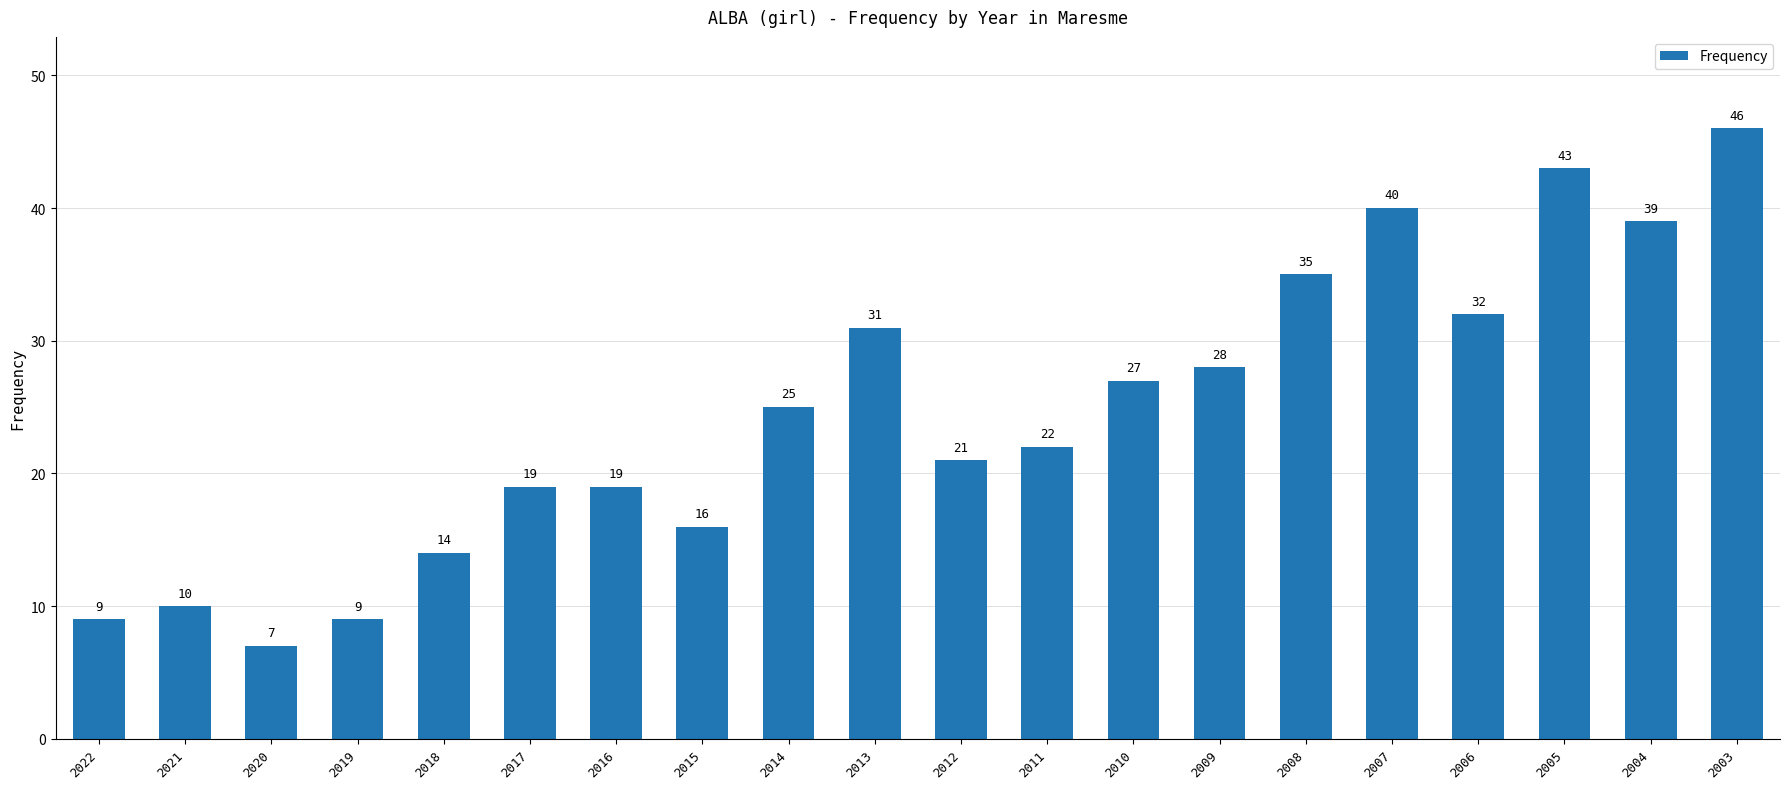

How many values are below 25?

10